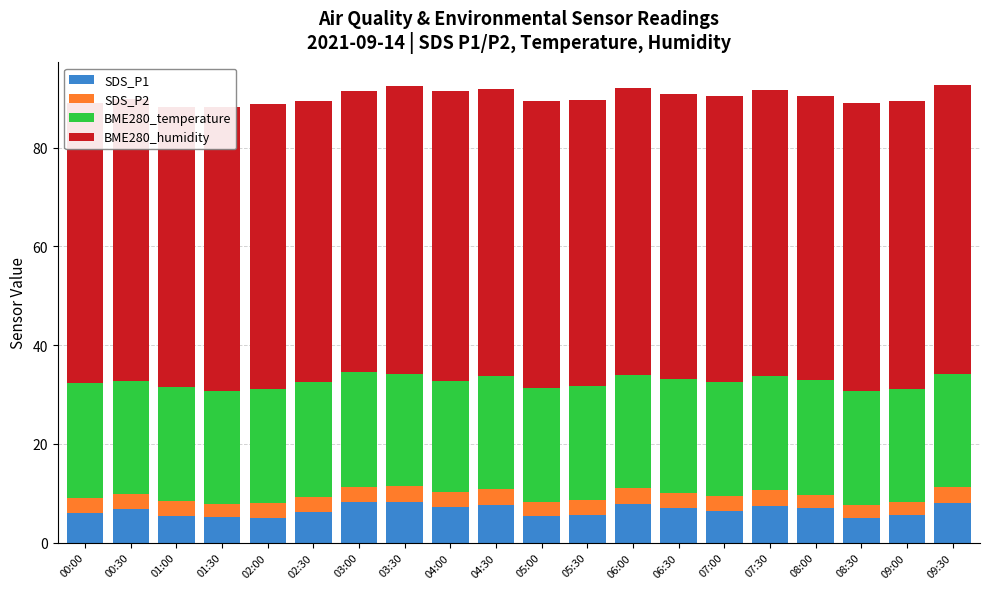

The value of BME280_temperature at 01:00 is 7.3. True or false?

False